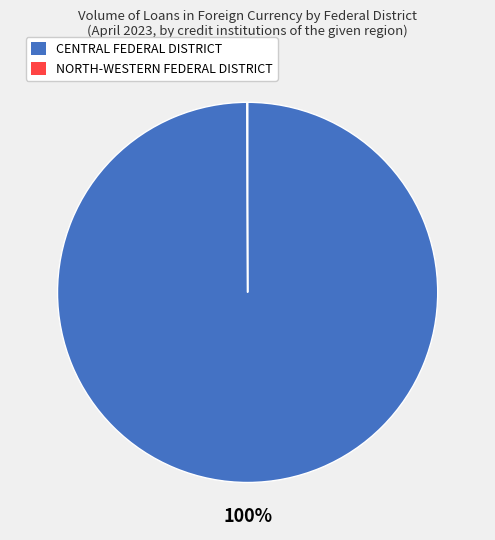

Does any single category account for the majority?

Yes